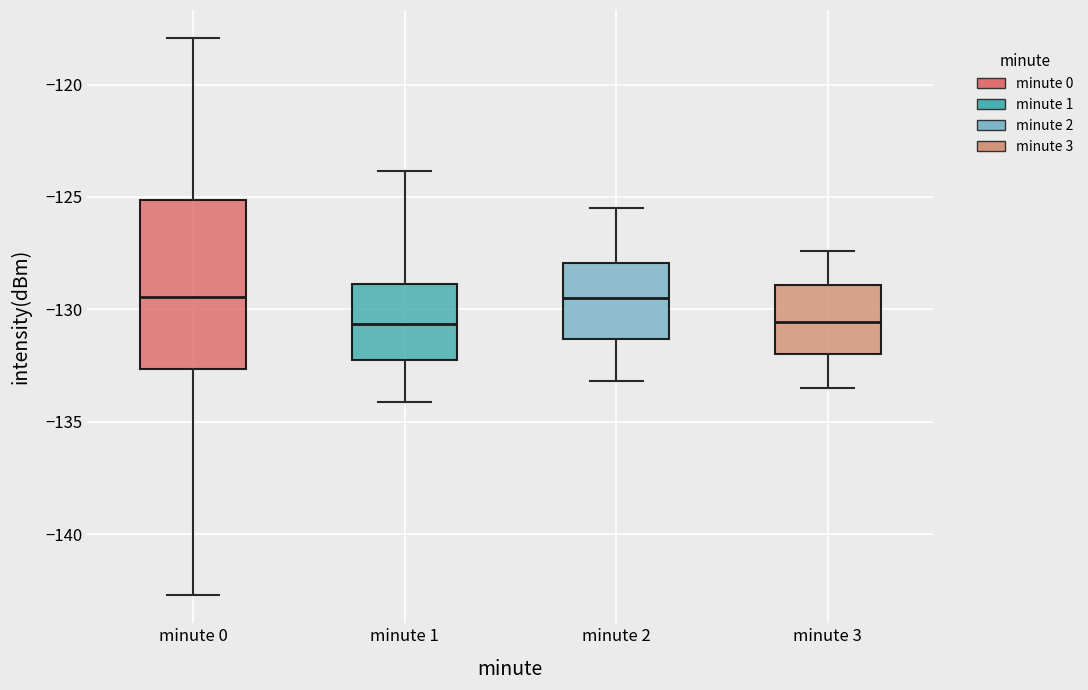

Reading left to right, transcribe this box plot: for each box, give where its median line is, the range the box spans, and where its two whiskers end, as read against the y-axis. The values are not printed on the chart, so give them approximately, as read against the axis.

minute 0: median -129.5, box -132.5 to -125.0, whiskers -142.5 to -118.0
minute 1: median -130.5, box -132.0 to -129.0, whiskers -134.0 to -124.0
minute 2: median -129.5, box -131.5 to -128.0, whiskers -133.0 to -125.5
minute 3: median -130.5, box -132.0 to -129.0, whiskers -133.5 to -127.5